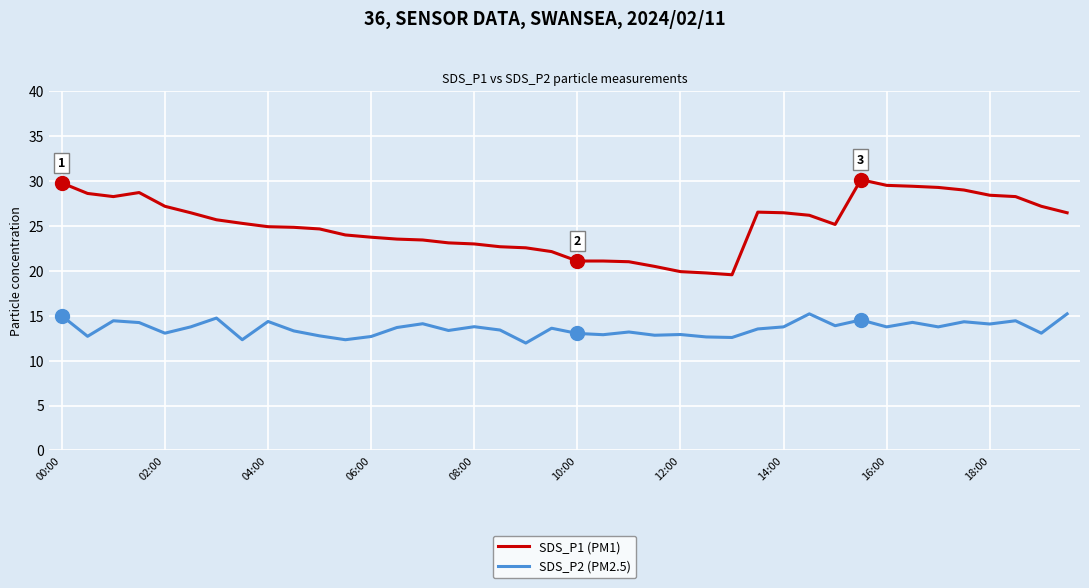

List the series in order of their peak value, highest first.

SDS_P1 (PM1), SDS_P2 (PM2.5)